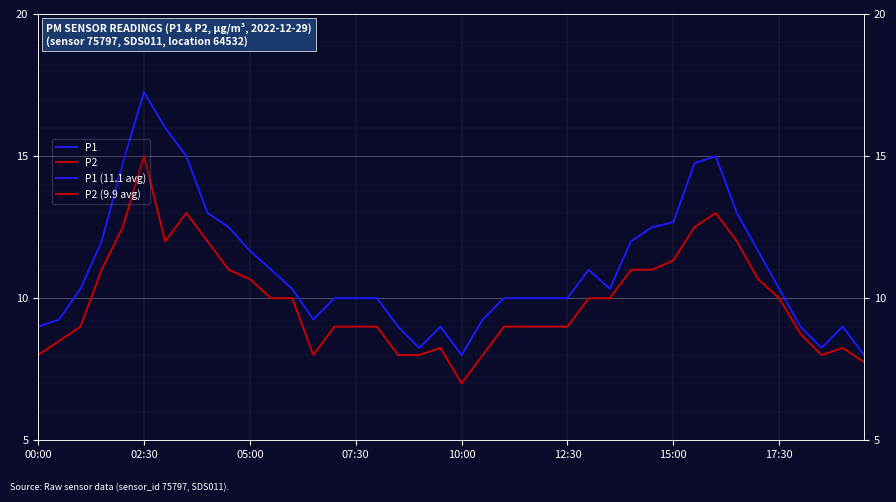

The P1 series shows 11.7 at 34. True or false?

True